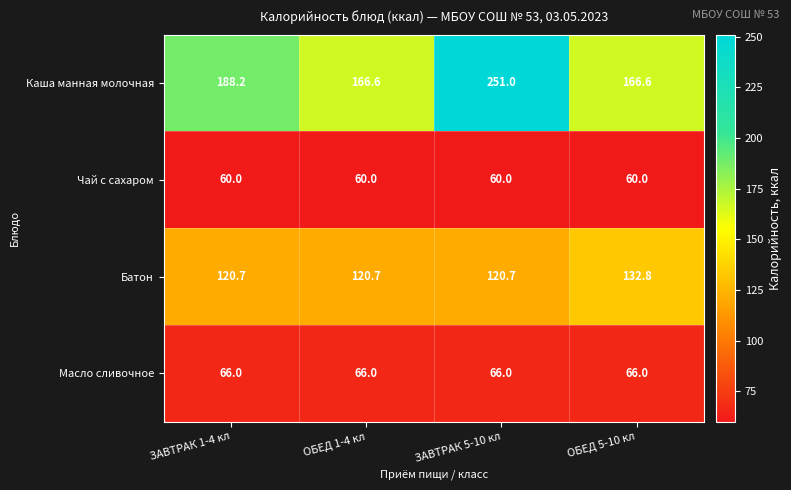

At ЗАВТРАК 1-4 кл, list the series in order from largest to smallest.

Каша манная молочная, Батон, Масло сливочное, Чай с сахаром